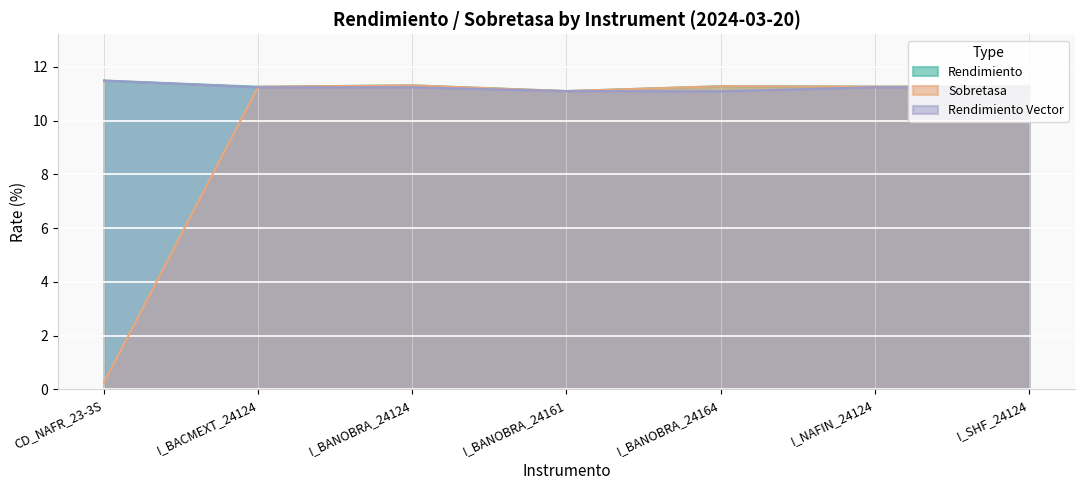

At which category is the sum across all series the highest?

I_BANOBRA_24124